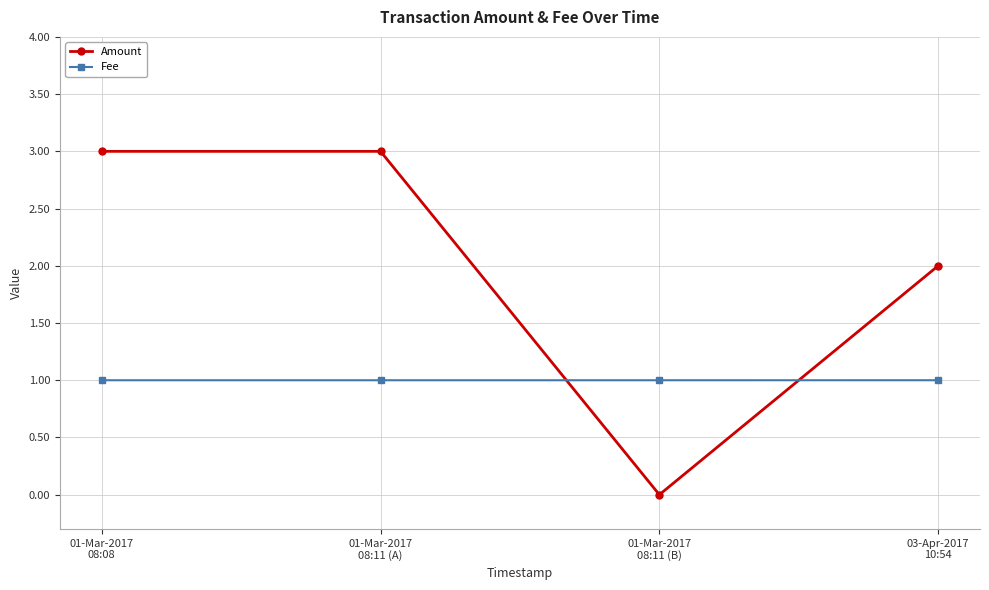

Is it true that Amount equals 2.8 at 03-Apr-2017
10:54?

False